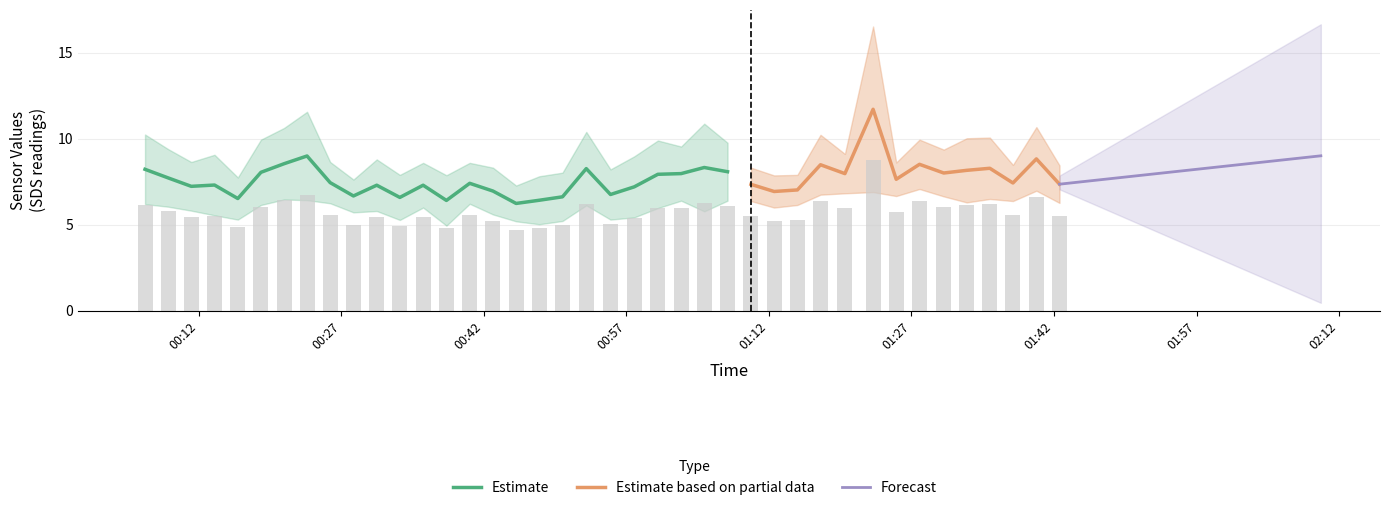

True or false: SDS_P2 has a value of 2.4 at 2022/08/31 00:25:50.

False